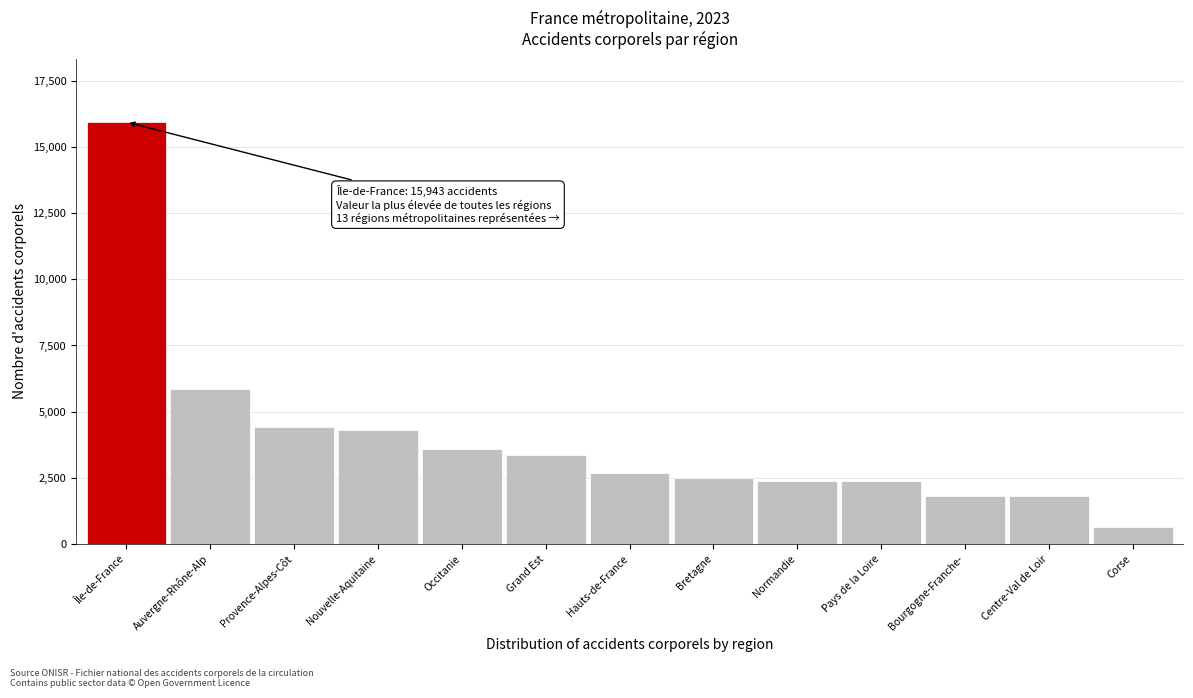

What is the change in value from Occitanie to Bourgogne-Franche-?

-1761